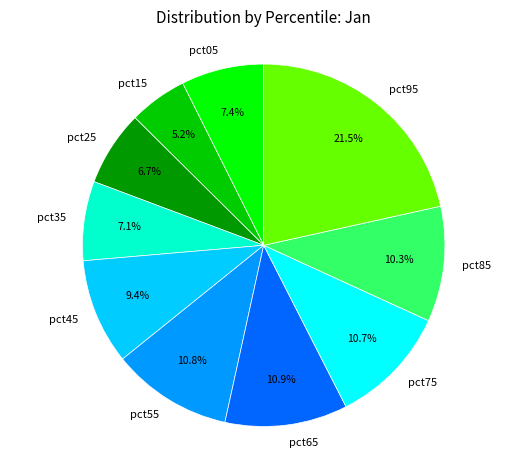

What portion of the pie excludes pct85?

89.7%